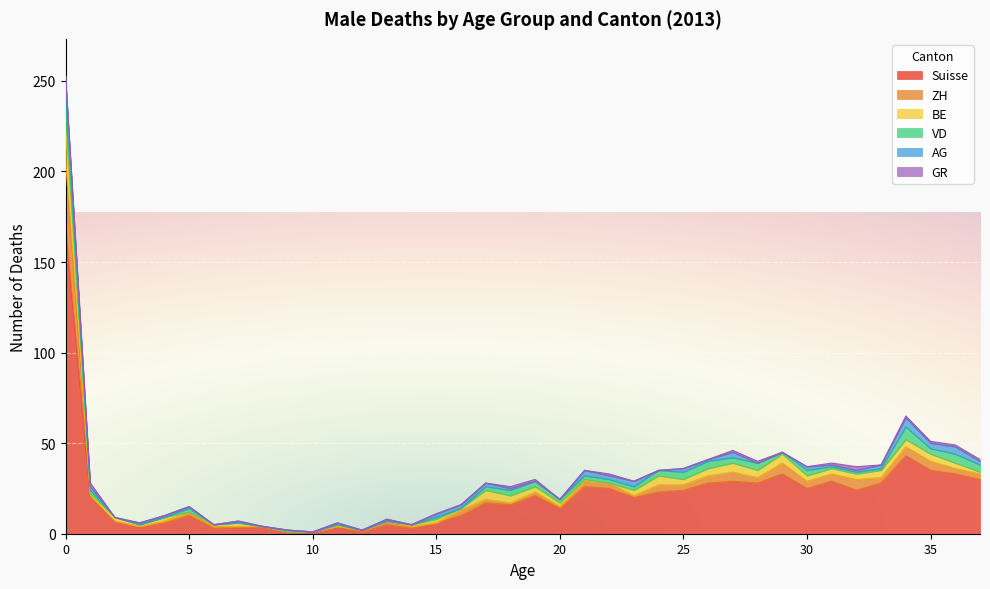

What is the difference between the maximum and minimum values in the VD series?

13